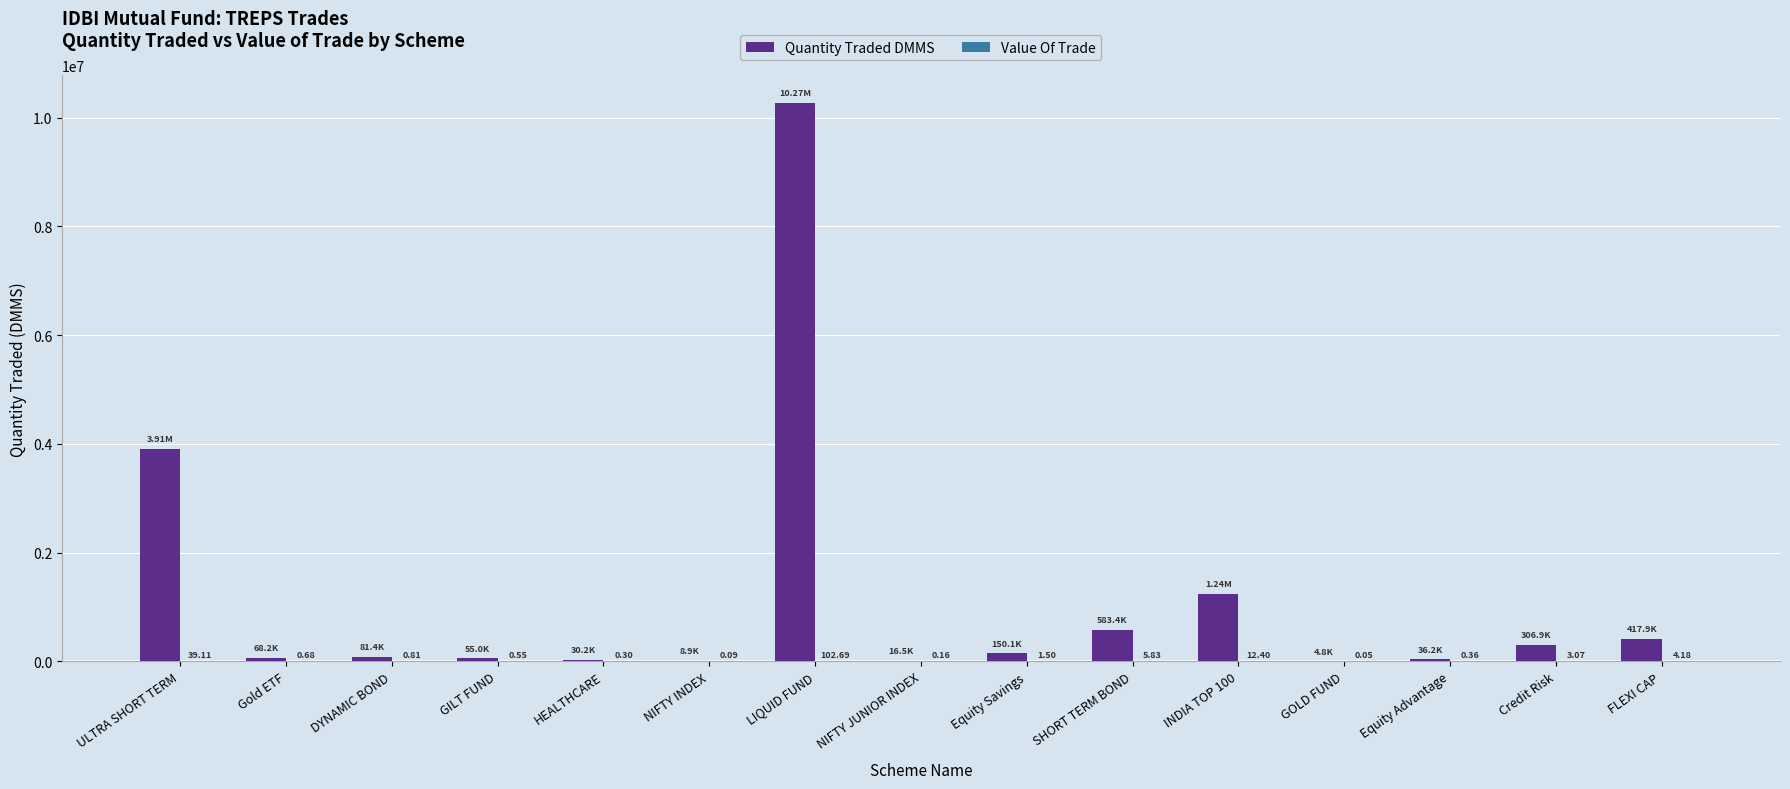

Where does the Quantity Traded DMMS series first go above 81376?

ULTRA SHORT TERM